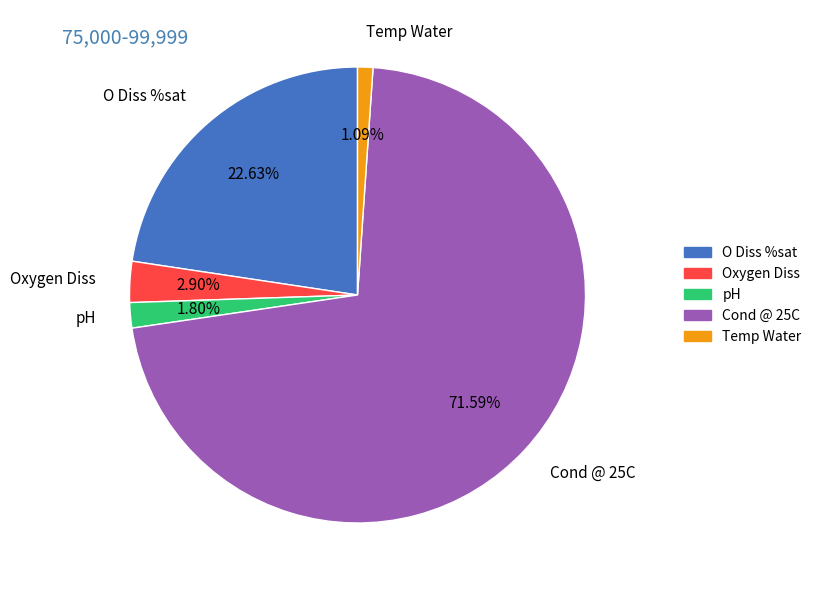

Which has a higher value, O Diss %sat or pH?

O Diss %sat